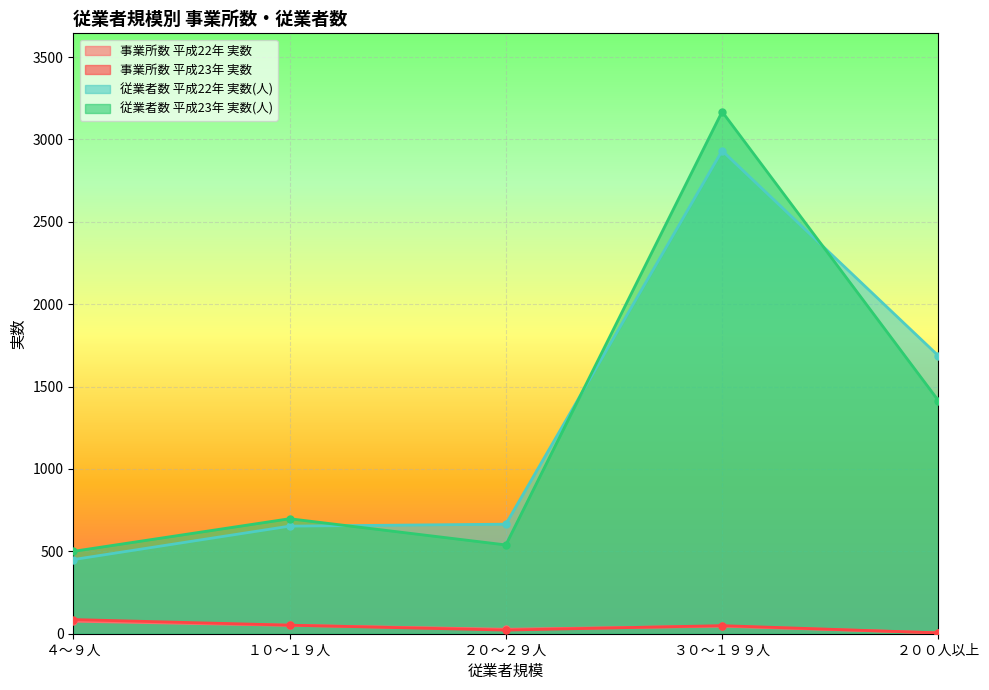

What is the total value across all series at ２００人以上?

3112